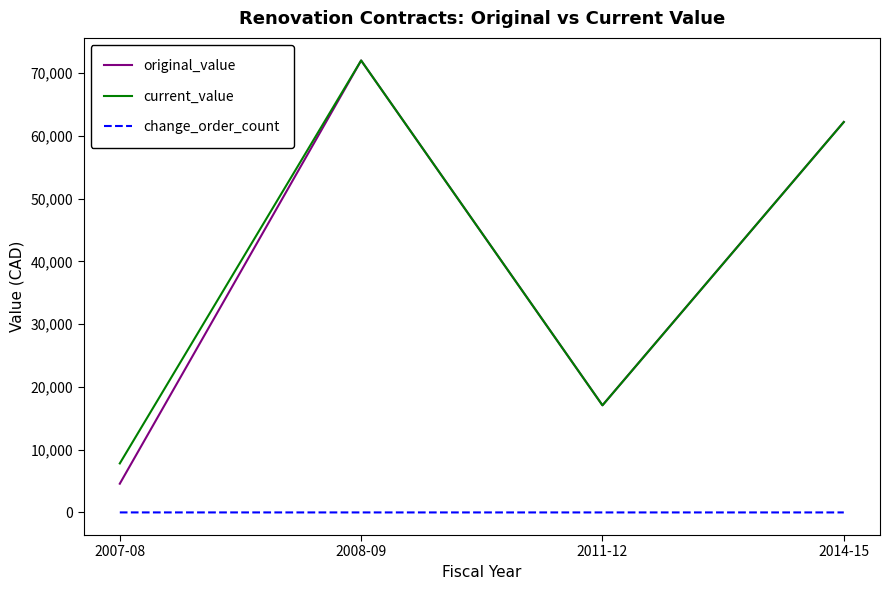

What is the difference between the original_value values at 2008-09 and 2007-08?

67423.0